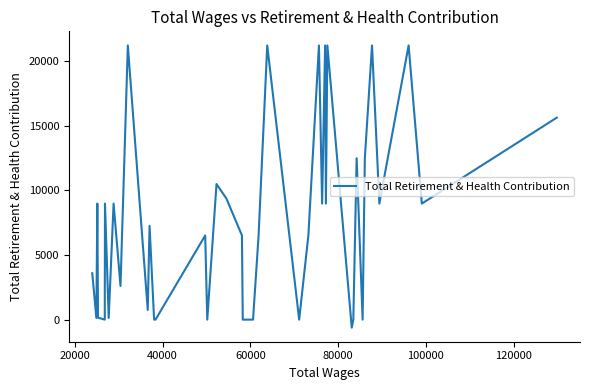

What is the maximum value shown in the chart?

21216.7